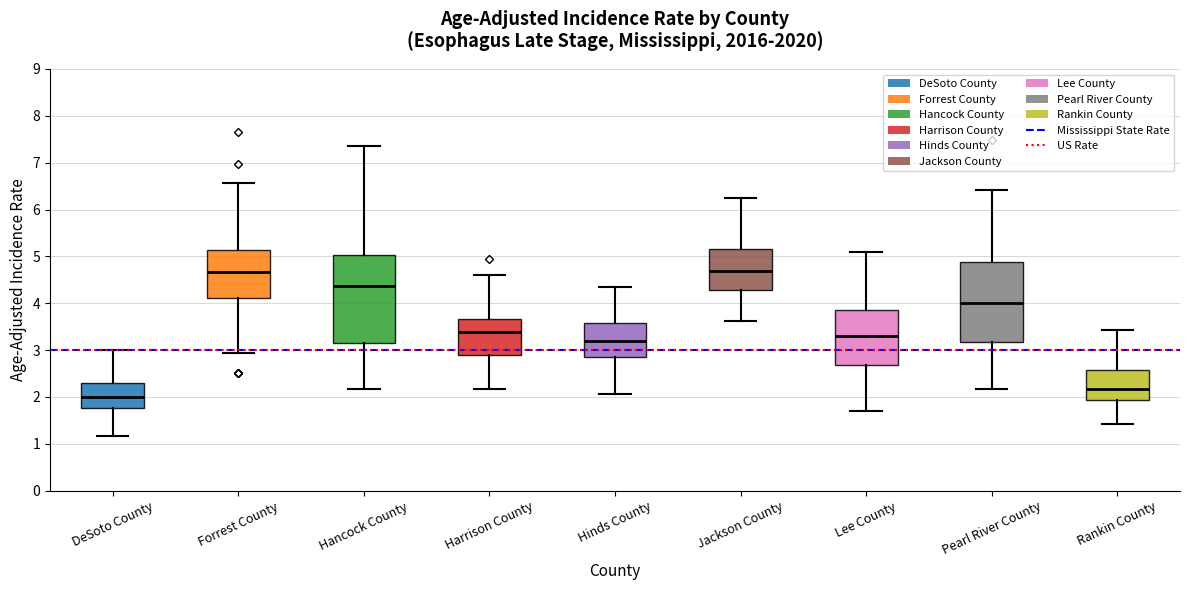

Reading left to right, transcribe this box plot: for each box, give where its median line is, the range the box spans, and where its two whiskers end, as read against the y-axis. The values are not printed on the chart, so give them approximately, as read against the axis.

DeSoto County: median 2.0, box 1.8 to 2.3, whiskers 1.2 to 3.0
Forrest County: median 4.7, box 4.1 to 5.1, whiskers 2.9 to 6.6
Hancock County: median 4.4, box 3.2 to 5.0, whiskers 2.2 to 7.4
Harrison County: median 3.4, box 2.9 to 3.7, whiskers 2.2 to 4.6
Hinds County: median 3.2, box 2.8 to 3.6, whiskers 2.1 to 4.3
Jackson County: median 4.7, box 4.3 to 5.2, whiskers 3.6 to 6.2
Lee County: median 3.3, box 2.7 to 3.9, whiskers 1.7 to 5.1
Pearl River County: median 4.0, box 3.2 to 4.9, whiskers 2.2 to 6.4
Rankin County: median 2.2, box 1.9 to 2.6, whiskers 1.4 to 3.4